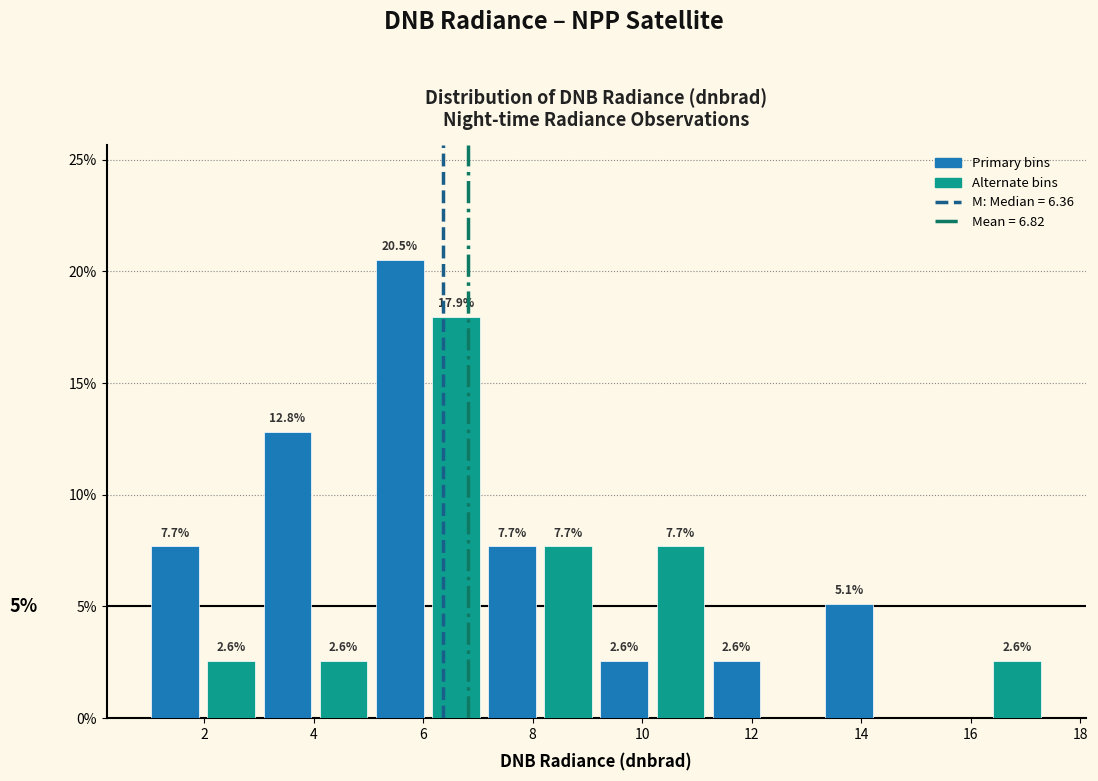

Which range on the x-axis has the tallest bar?

5.0 to 6.0